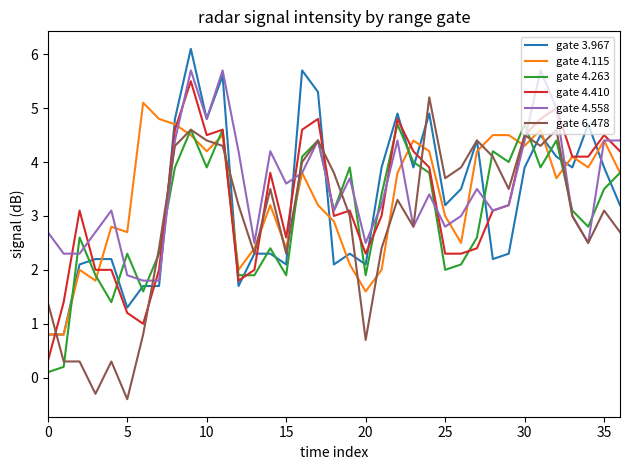

Reading right to left, extract all data points from this chart.

gate 3.967: 3.2	3.9	4.7	3.9	4.1	4.5	3.9	2.3	2.2	4.4	3.5	3.2	4.9	3.9	4.9	3.9	2.1	2.3	2.1	5.3	5.7	2.1	2.3	2.3	1.7	5.6	4.8	6.1	4.8	1.7	1.7	1.3	2.2	2.2	2.1	0.8	0.8
gate 4.115: 3.8	4.4	3.9	4.1	3.7	4.6	4.3	4.5	4.5	4.2	2.5	3.0	4.2	4.4	3.8	2.0	1.6	2.1	2.9	3.2	3.8	2.4	3.2	2.4	2.0	4.5	4.2	4.5	4.7	4.8	5.1	2.7	2.8	1.8	2.0	0.8	0.8
gate 4.263: 3.8	3.5	2.8	3.1	4.4	3.9	4.7	4.0	4.2	2.6	2.1	2.0	3.8	4.0	4.7	3.4	1.9	3.9	3.1	4.4	4.1	1.9	2.4	1.9	1.9	4.6	3.9	4.6	3.9	2.3	1.6	2.3	1.4	1.9	2.6	0.2	0.1
gate 4.410: 4.2	4.5	4.1	4.1	5.0	4.8	4.5	3.2	3.1	2.4	2.3	2.3	3.9	4.2	4.8	3.0	2.3	3.1	3.0	4.8	4.6	2.6	3.8	2.0	1.8	4.6	4.5	5.5	4.6	2.0	1.0	1.2	2.0	2.0	3.1	1.4	0.3
gate 4.558: 4.4	4.4	2.5	3.0	5.0	5.7	4.4	3.2	3.1	3.5	3.0	2.8	3.4	2.8	4.4	3.2	2.5	3.7	3.1	4.4	3.8	3.6	4.2	2.5	4.2	5.7	4.8	5.7	4.4	1.8	1.8	1.9	3.1	2.7	2.3	2.3	2.7
gate 6.478: 2.7	3.1	2.5	3.0	4.6	4.3	4.5	3.5	4.1	4.4	3.9	3.7	5.2	2.8	3.3	2.4	0.7	3.0	3.8	4.4	4.0	2.3	3.5	2.3	3.2	4.3	4.4	4.6	4.3	2.4	0.8	-0.4	0.3	-0.3	0.3	0.3	1.4